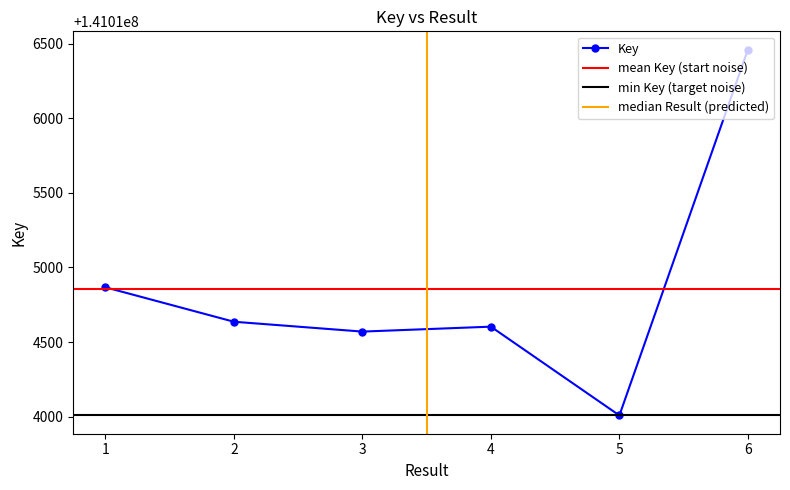

At which category does the data reach its first local valley?

3